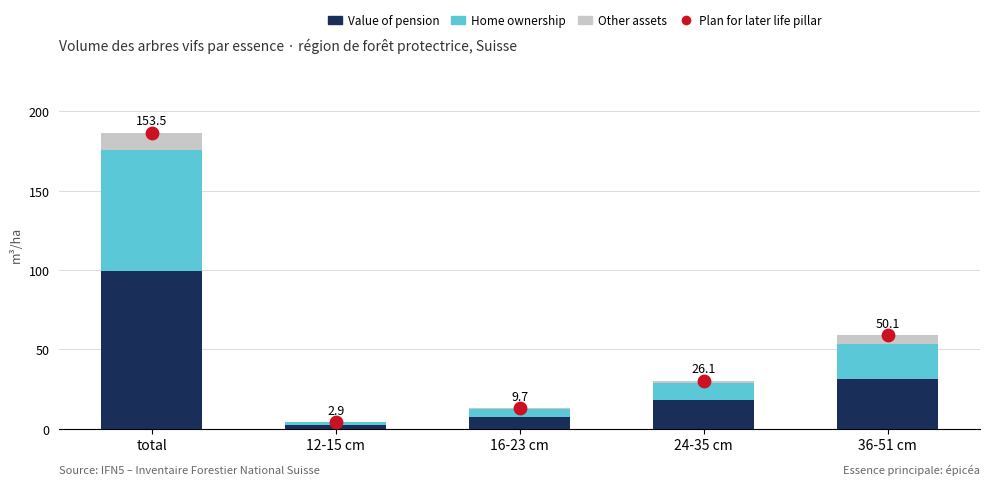

At how many categories does at least one series exceed 58?

2